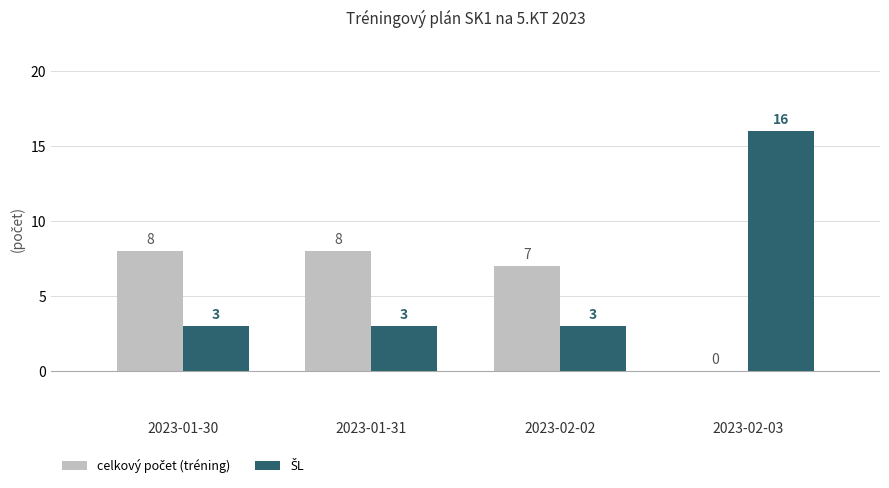

What is the total value across all series at 2023-02-03?

16